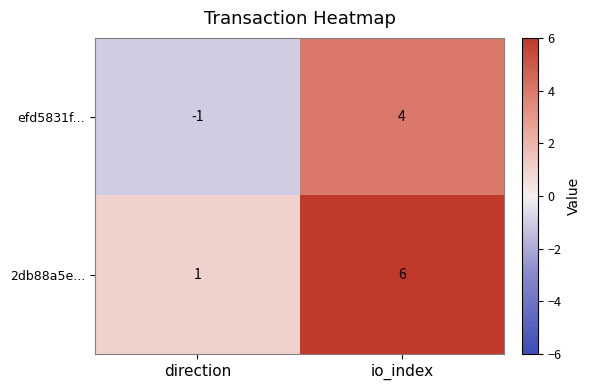

Which series has the largest total across all categories?

2db88a5e...